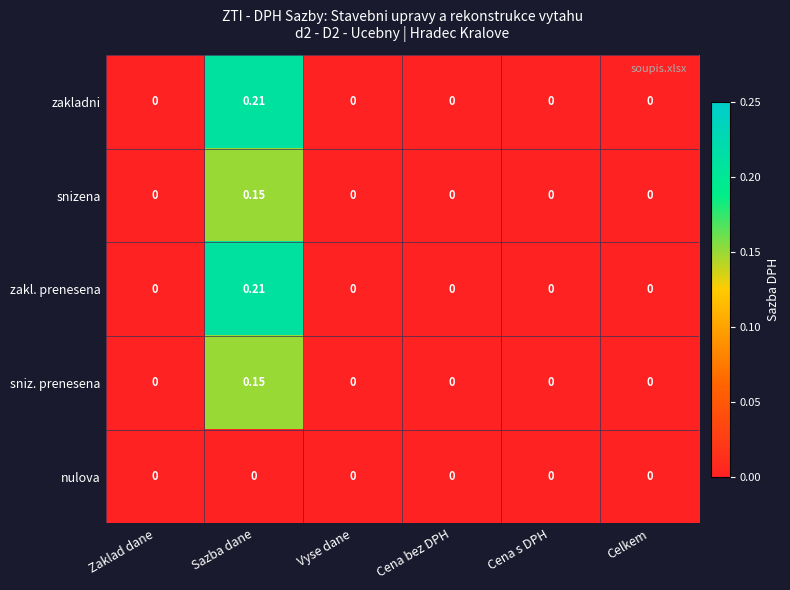

Which category has the highest value across all series?

Sazba dane